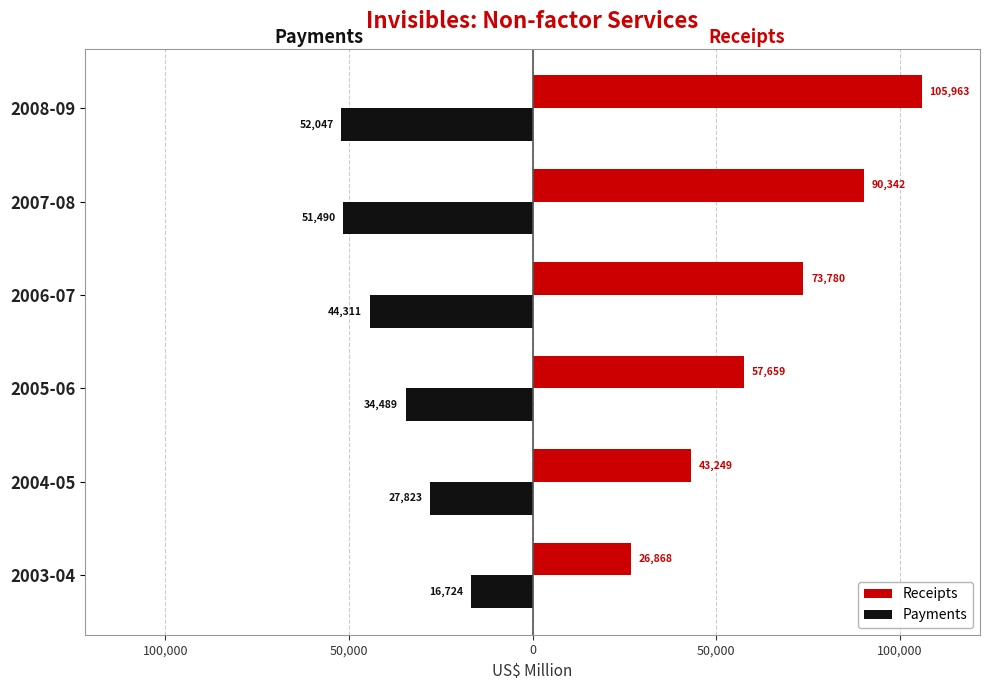

What are all the series names shown in the legend?

Receipts, Payments